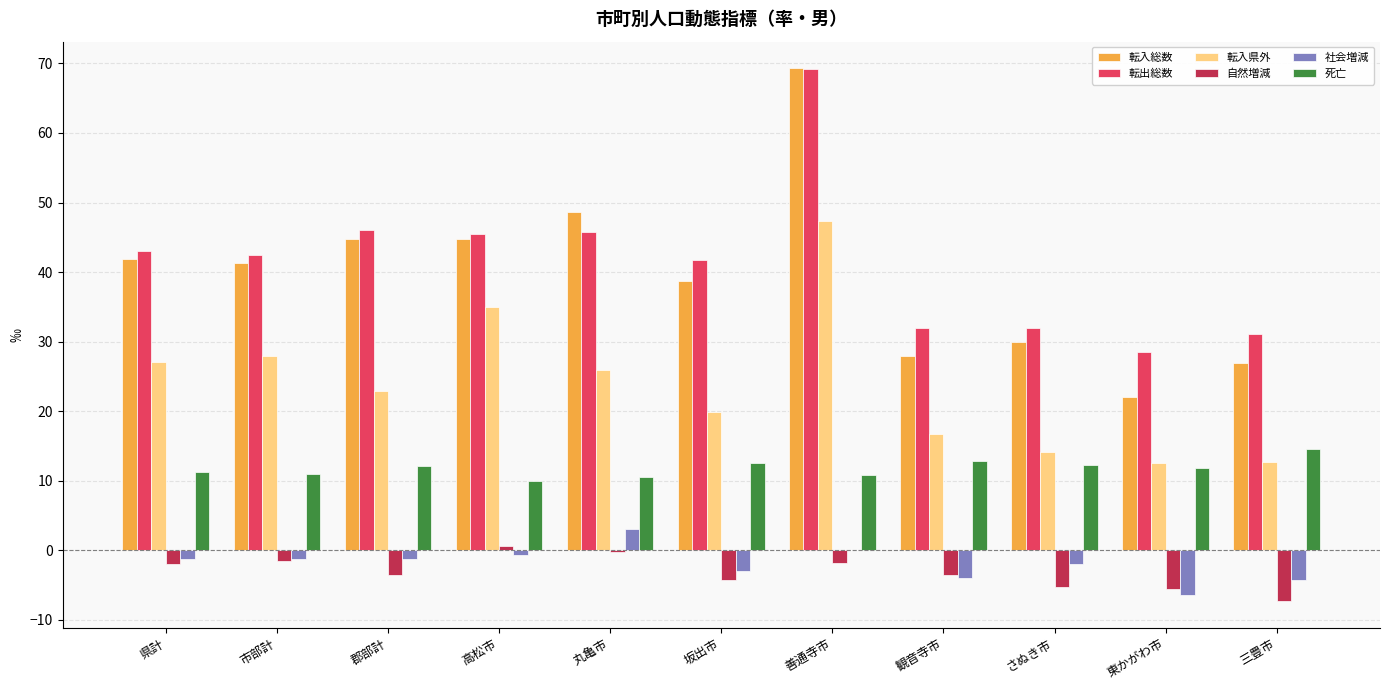

The value of 転入県外 at 高松市 is 35.0. True or false?

True